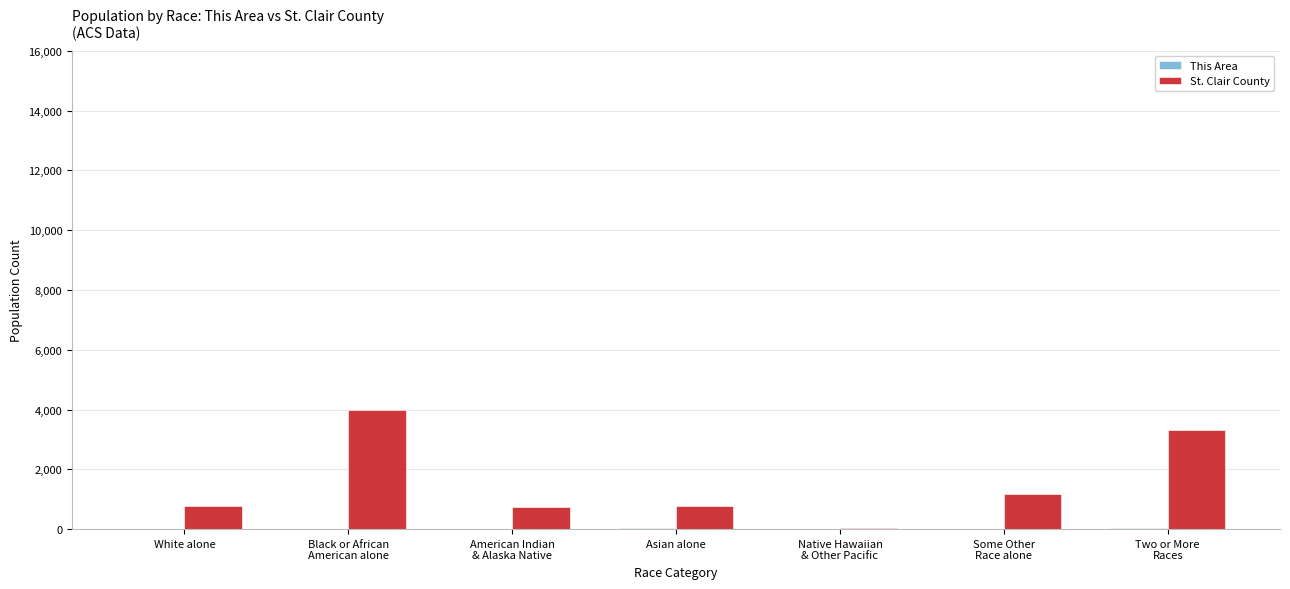

At which category does the chart reach its peak across all series?

Black or African
American alone